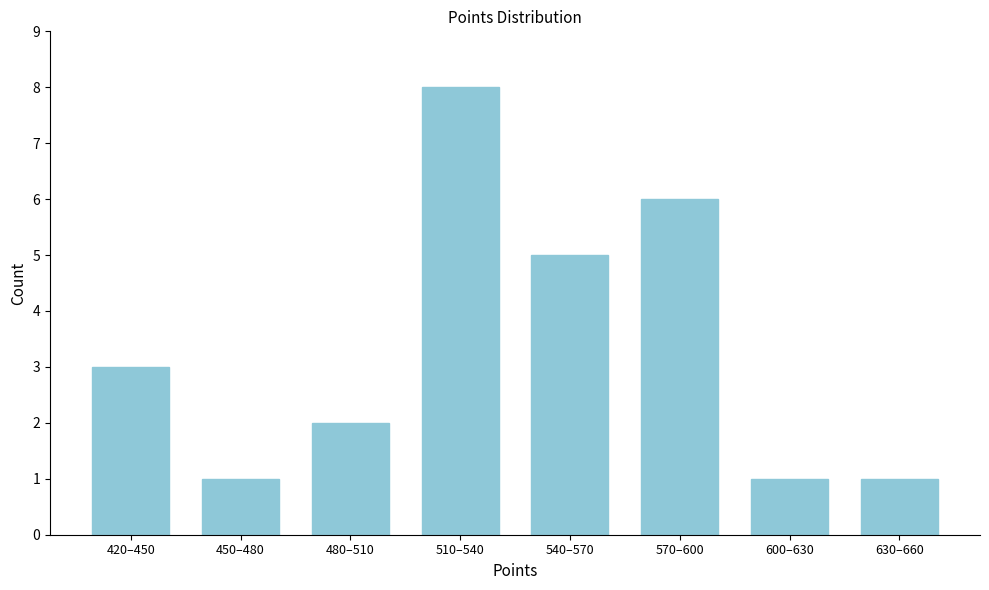

Reading left to right, transcribe all the data shown in this chart.

3	1	2	8	5	6	1	1